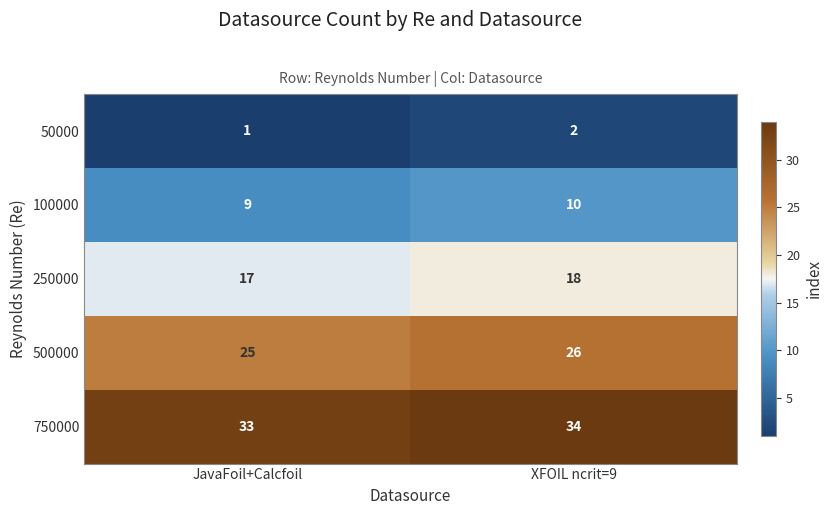

What is the sum of the 100000 values at XFOIL ncrit=9 and JavaFoil+Calcfoil?

19